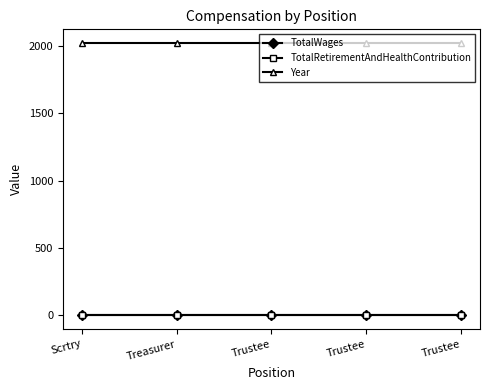

Does the chart have visible grid lines?

No